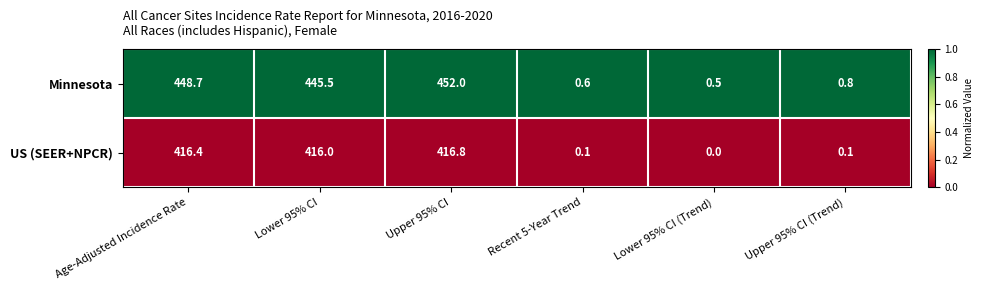

Reading right to left, extract all data points from this chart.

Minnesota: 0.8	0.5	0.6	452.0	445.5	448.7
US (SEER+NPCR): 0.1	0.0	0.1	416.8	416.0	416.4